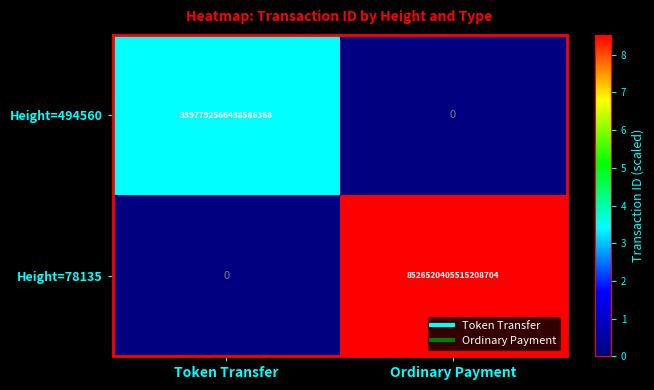

Which series has the widest spread of values?

Height=78135